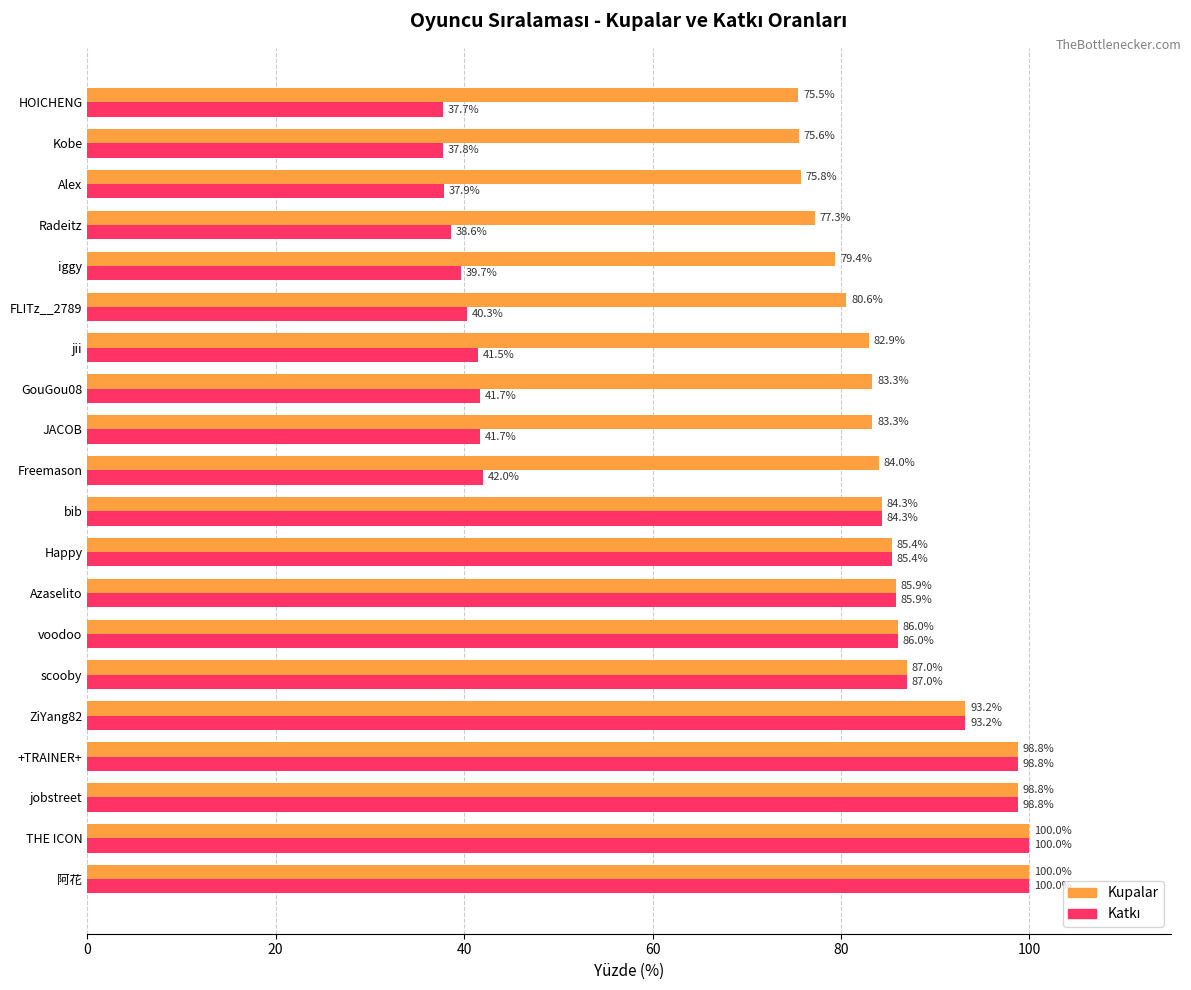

What is the greatest value displayed?

100.0